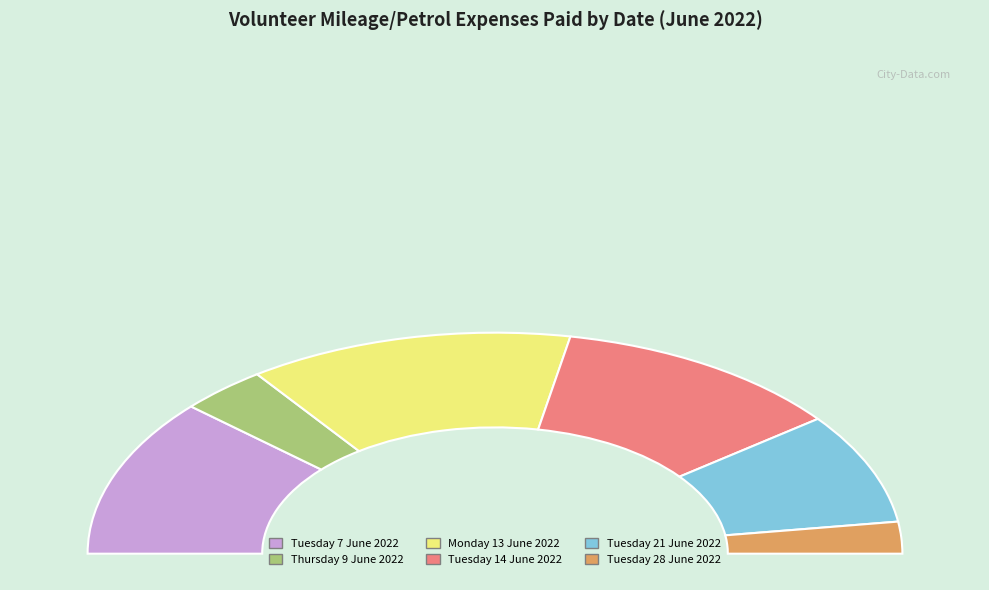

Rank the categories by value from highest to lowest.

Monday 13 June 2022, Tuesday 7 June 2022, Tuesday 14 June 2022, Tuesday 21 June 2022, Thursday 9 June 2022, Tuesday 28 June 2022